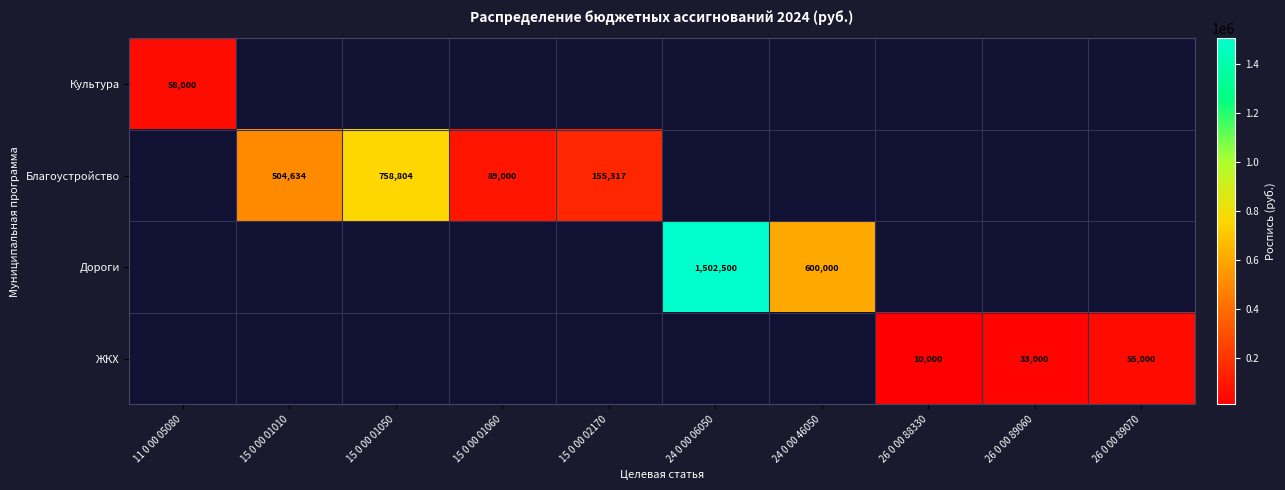

Is it true that Дороги equals 812221 at 24 0 00 46050?

False